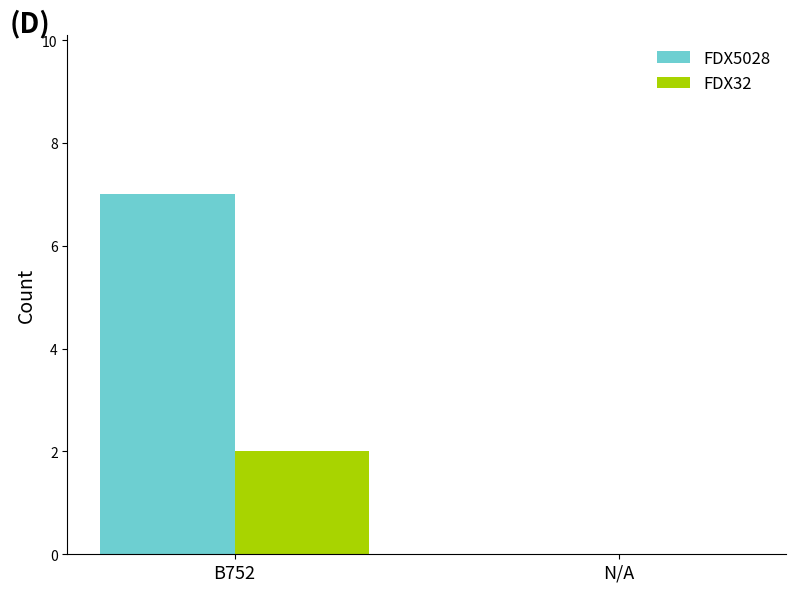

Reading left to right, list all the values displayed in this chart.

FDX5028: B752=7	N/A=0
FDX32: B752=2	N/A=0